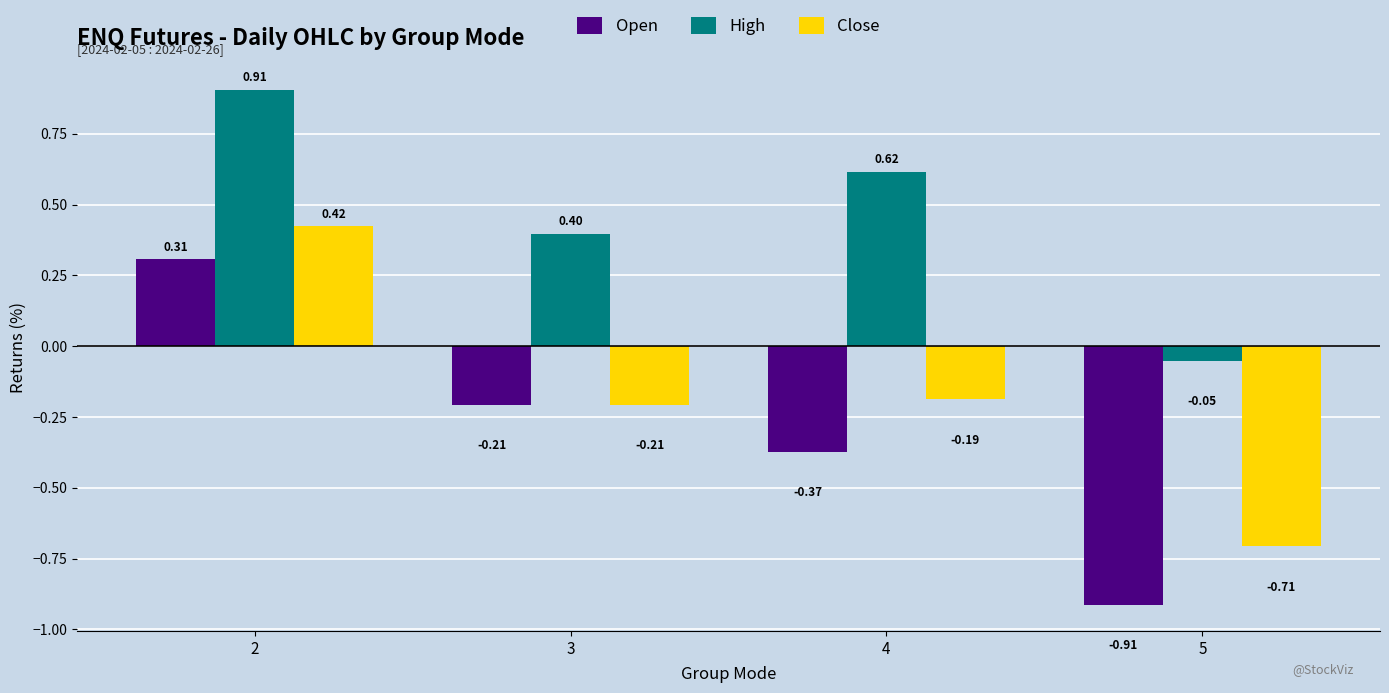

What is the difference between the highest and lowest values at 4?

1.0